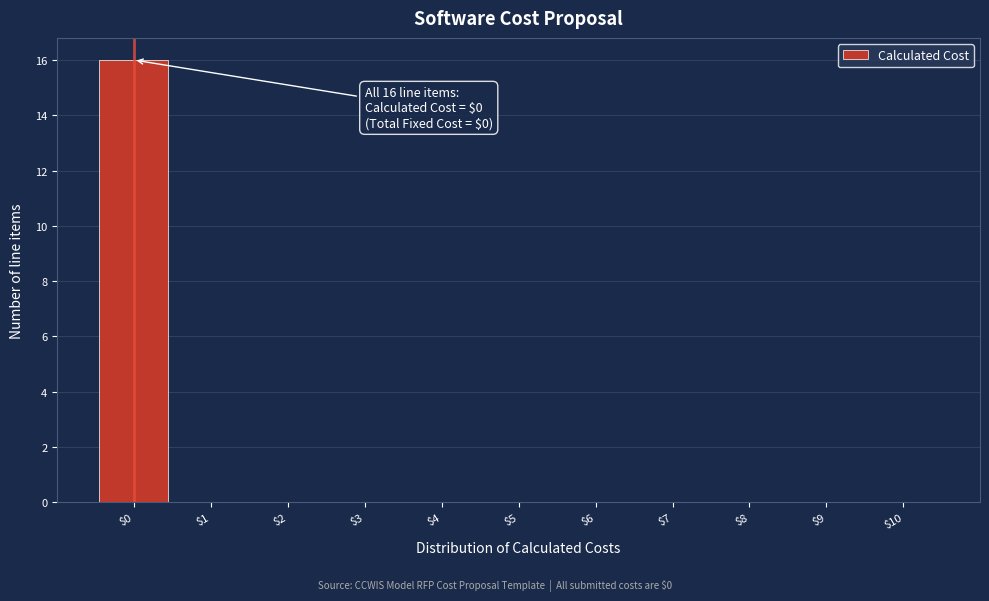

Over which range of the x-axis is the bar tallest?

-0.5 to 0.5